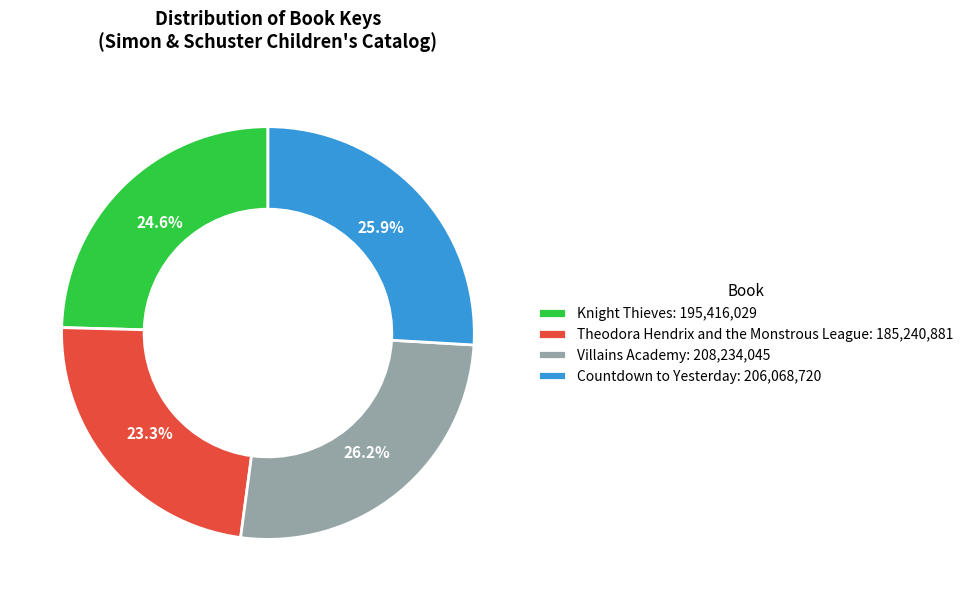

Combined, do Theodora Hendrix and the Monstrous League: 185,240,881 and Villains Academy: 208,234,045 account for over 50%?

No